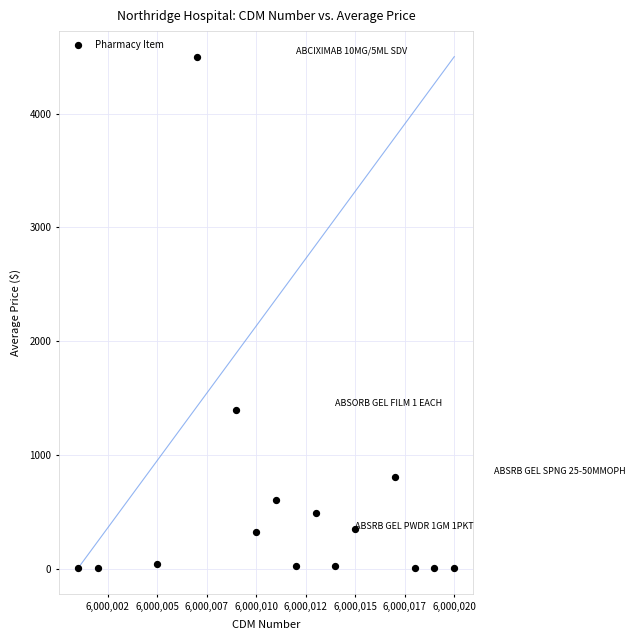

What Y value in the scatter plot is closest to 2252?

1397